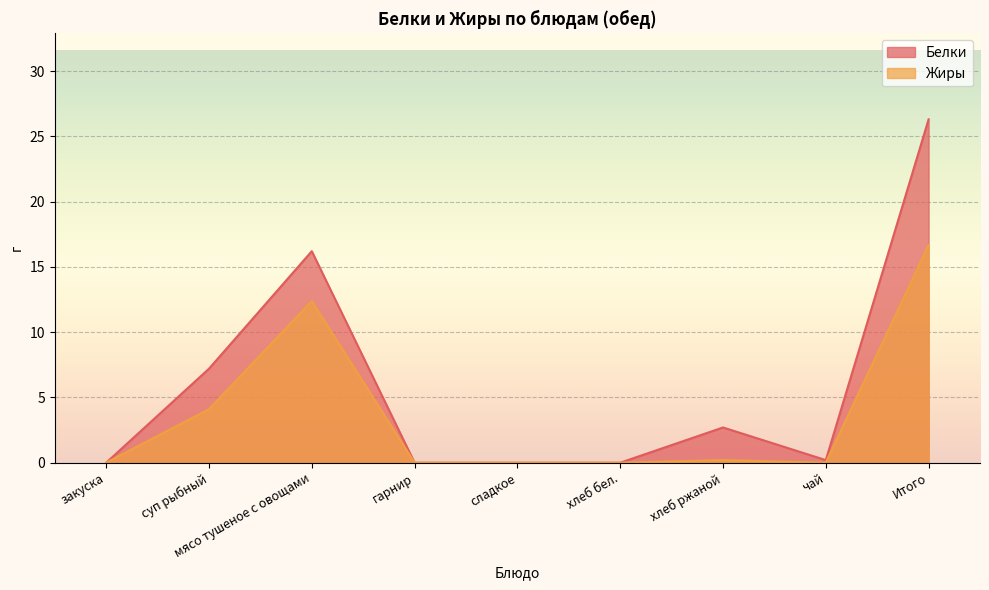

What is the difference between the second highest and minimum values in the Жиры series?

12.4